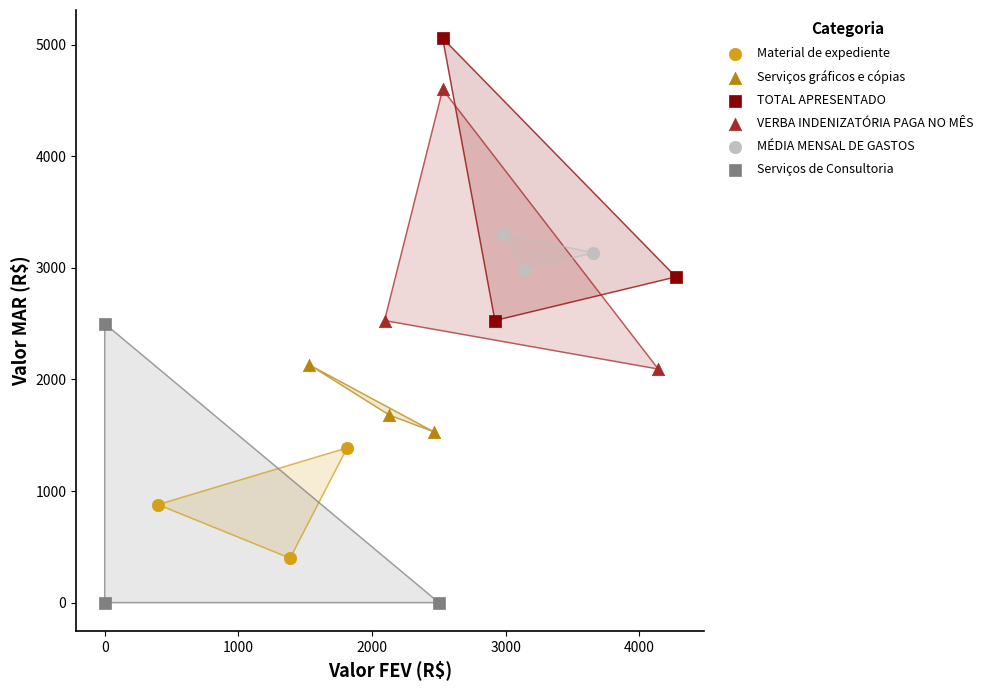

Which series reaches the minimum Y coordinate?

Serviços de Consultoria